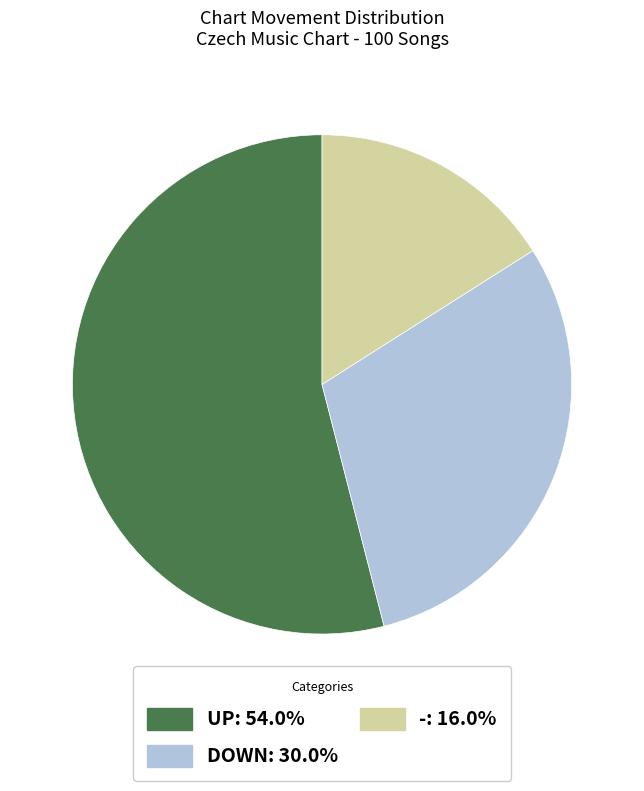

Is there any slice that represents more than half of the pie?

Yes